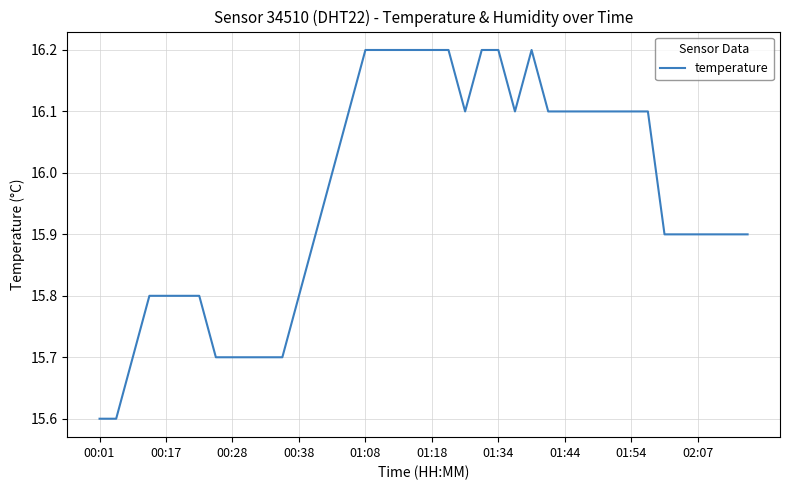

What is the difference between the maximum and minimum values?

0.6